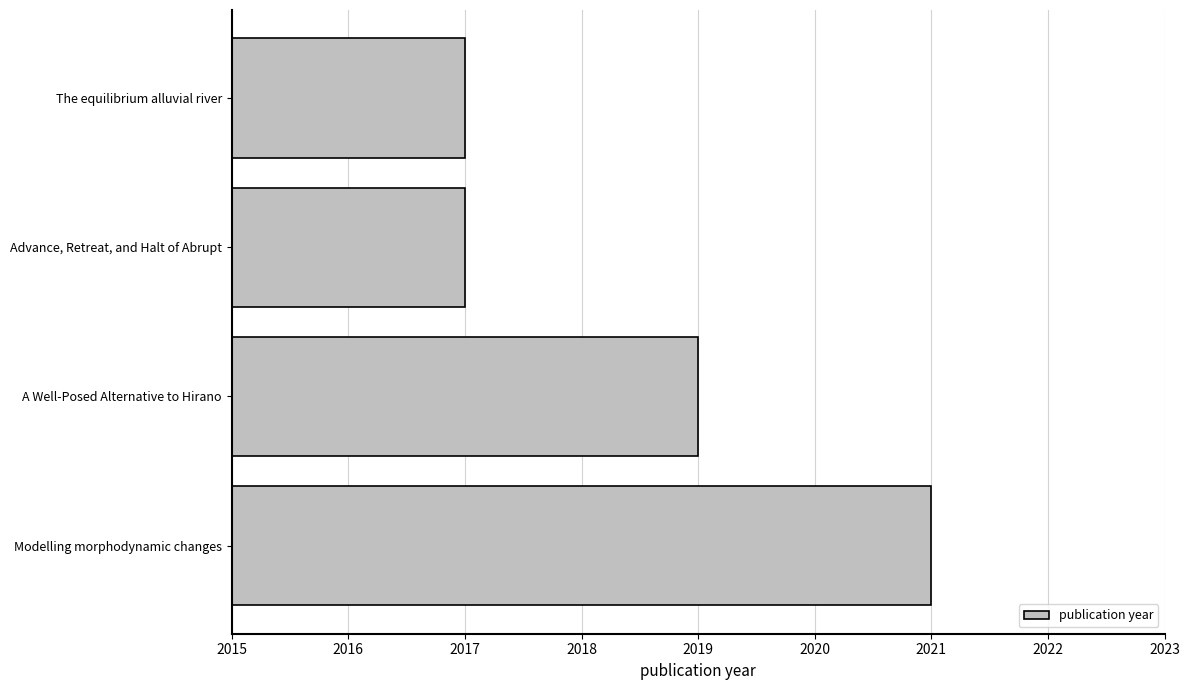

Read the value at Modelling morphodynamic changes.

2021